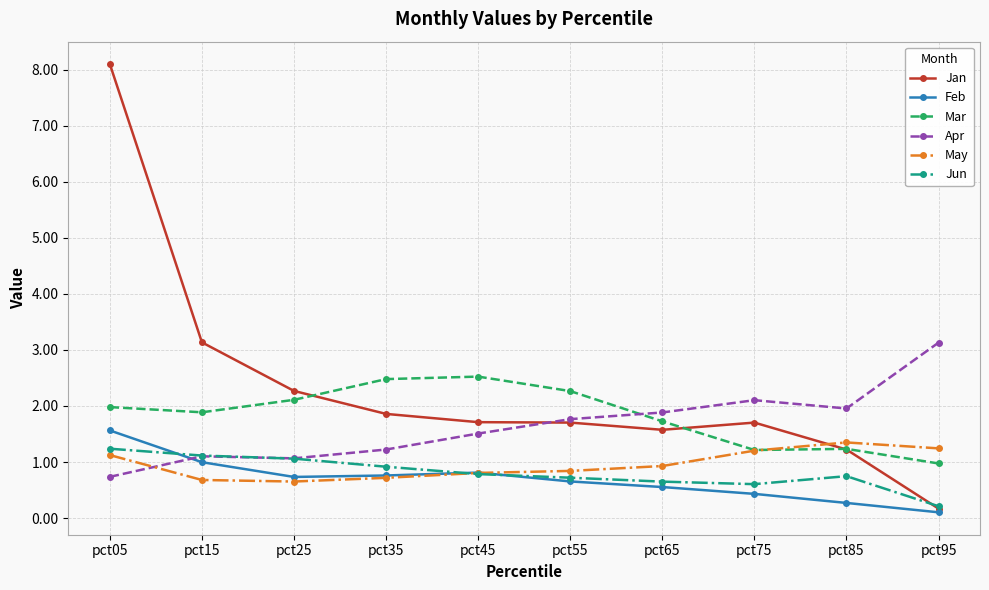

The Feb series shows 0.9 at pct05. True or false?

False